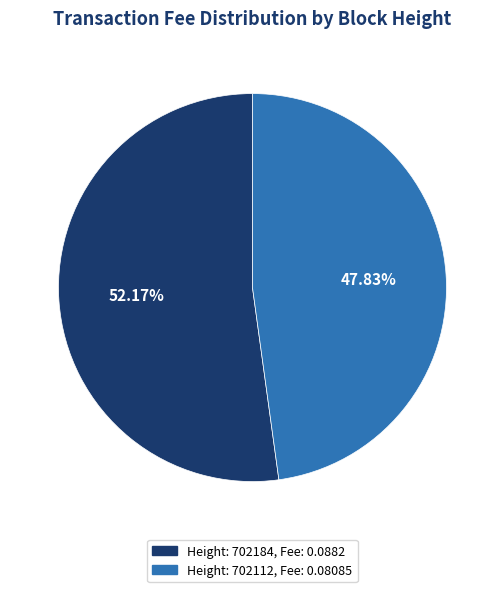

Does any single category account for the majority?

Yes